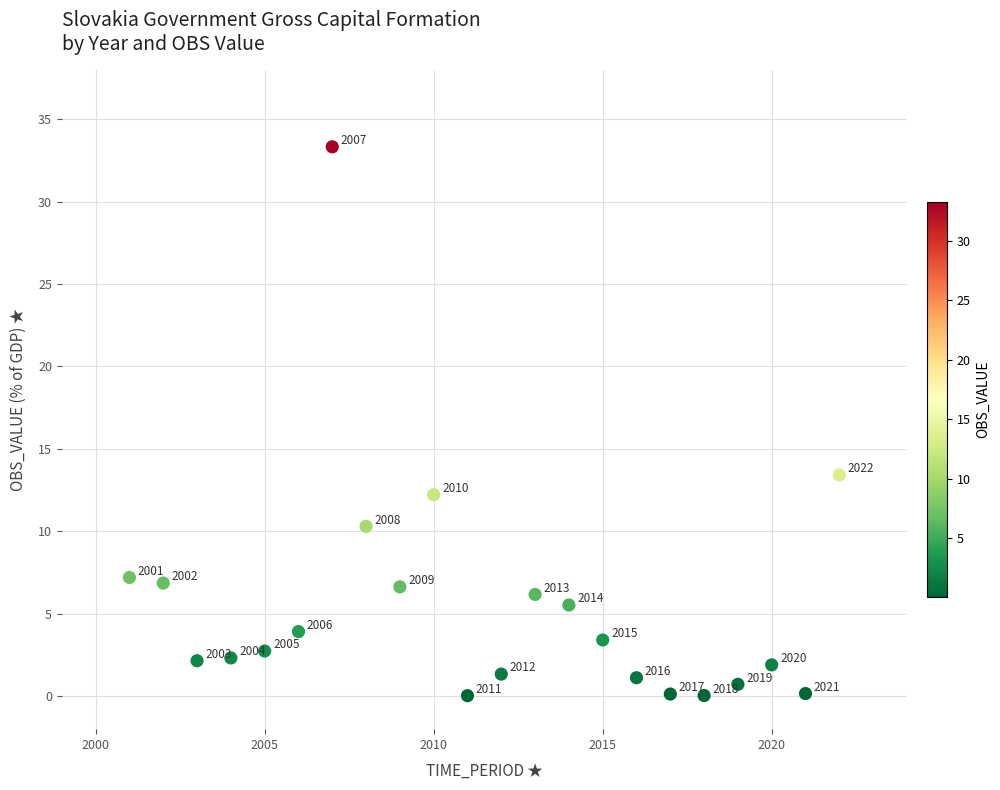

What Y value in the scatter plot is closest to 16?

13.4